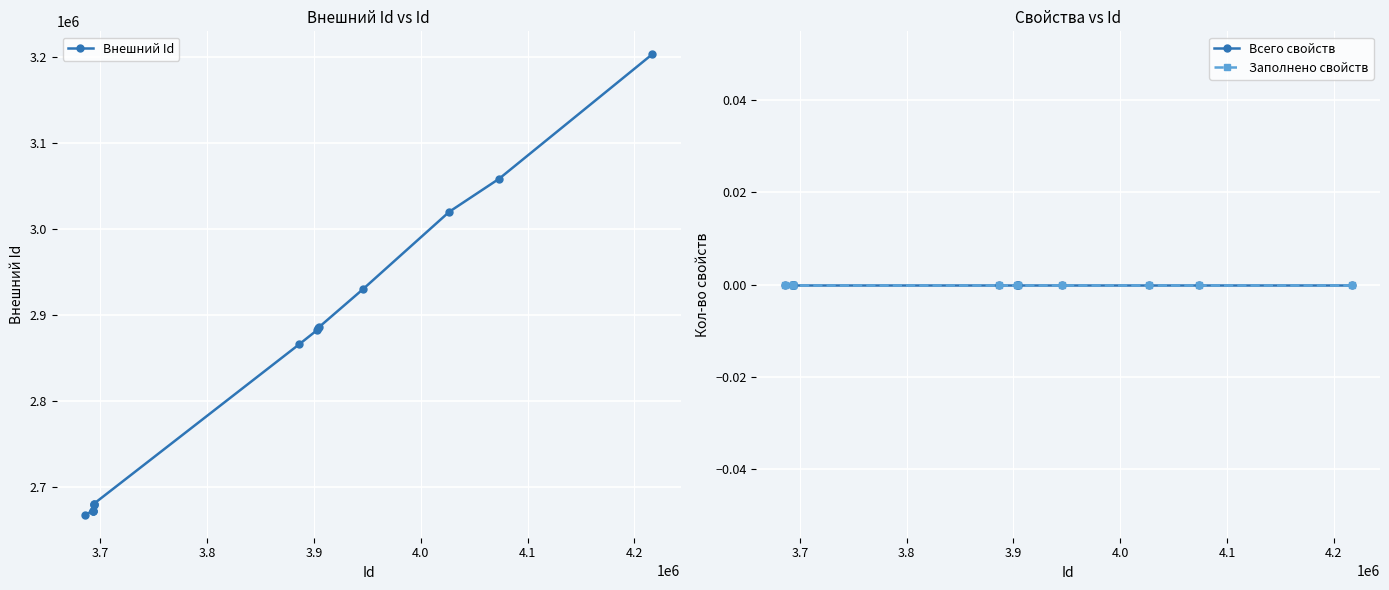

What is the maximum value shown in the chart?

3203167